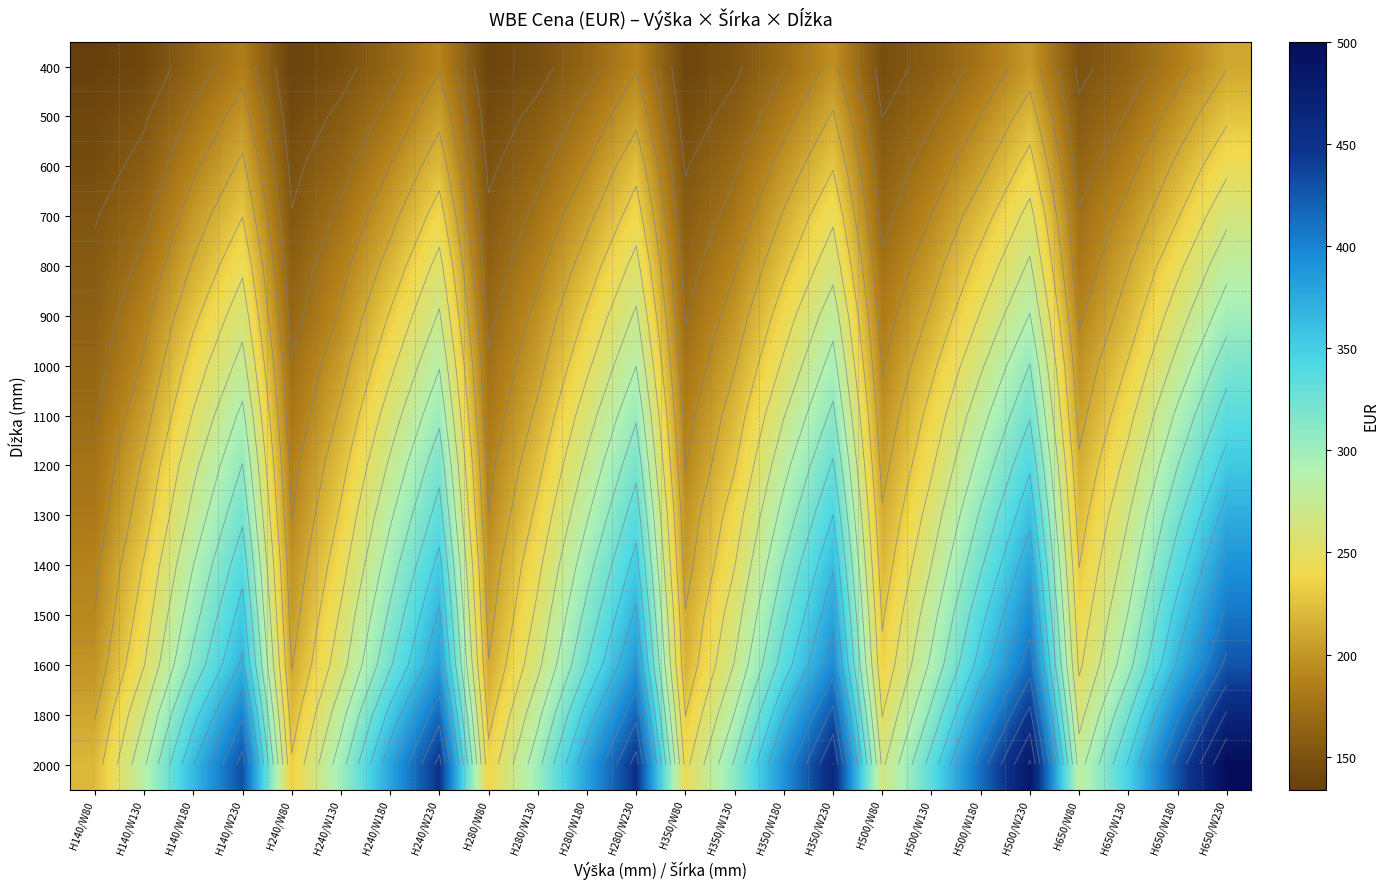

At how many categories does at least one series exceed 373?

11